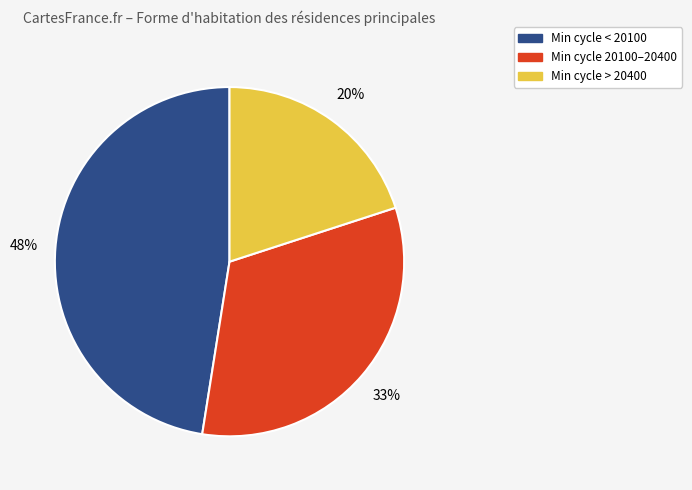

To the nearest percent, what is the difference between the largest and smallest slice percentages?

28%